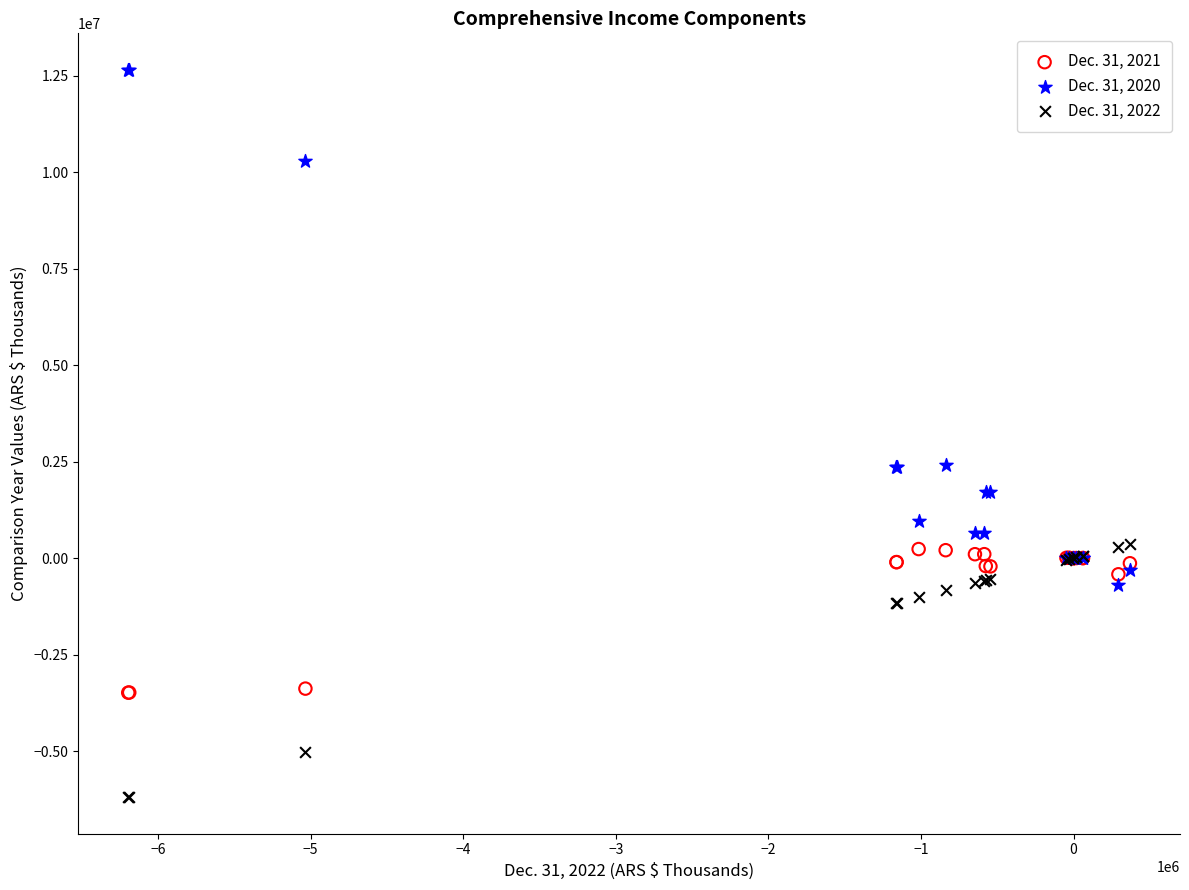

Which series reaches the maximum Y coordinate?

Dec. 31, 2020